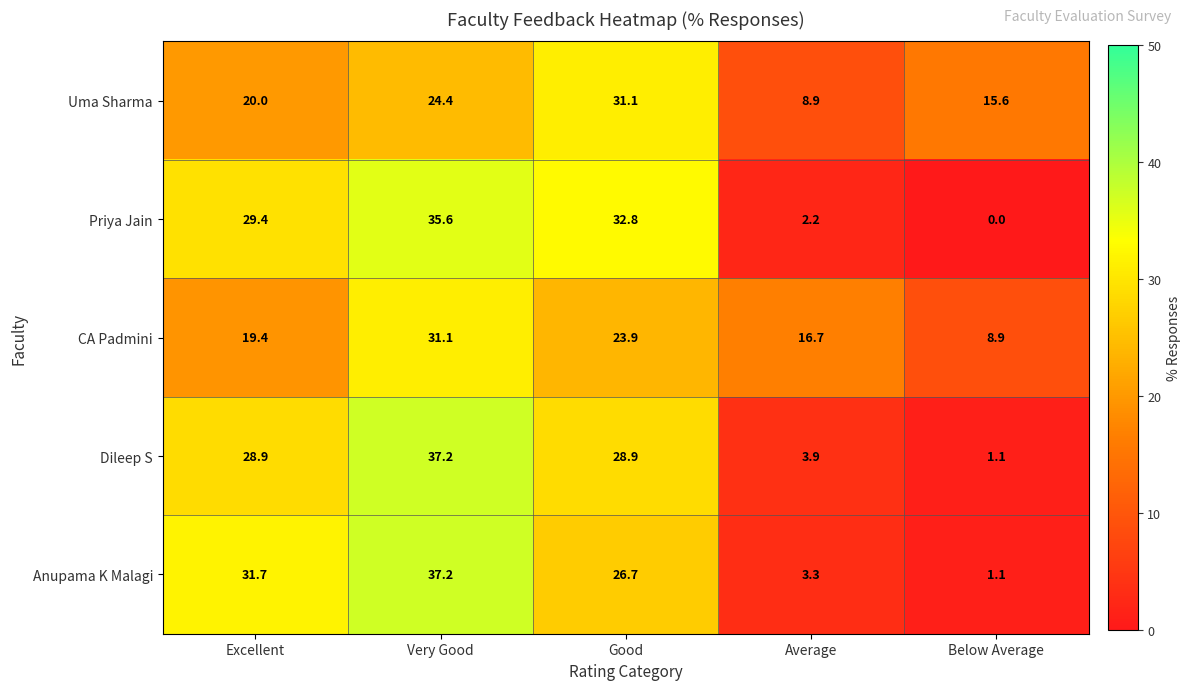

Read the Uma Sharma value at Very Good.

24.4